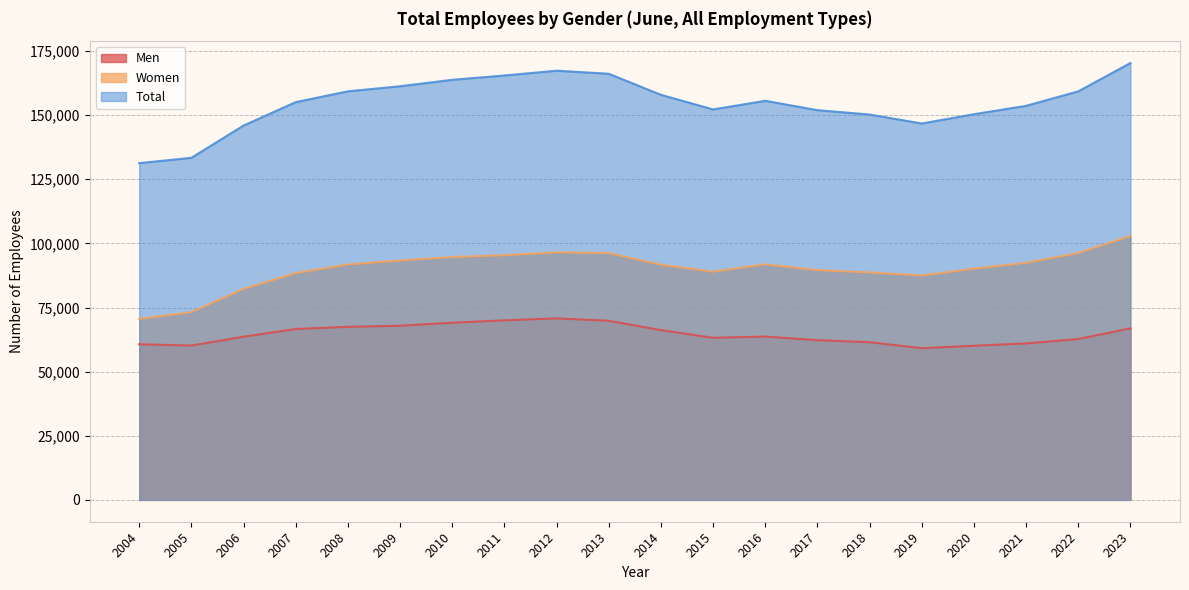

How many values in the Women series exceed 91789?

9